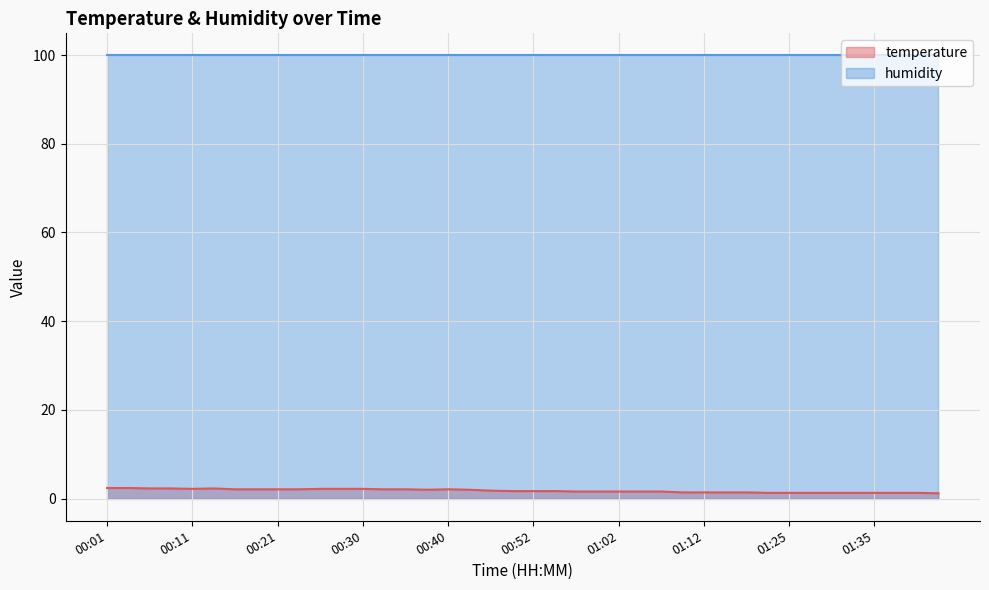

How many lines are shown in the chart?

2